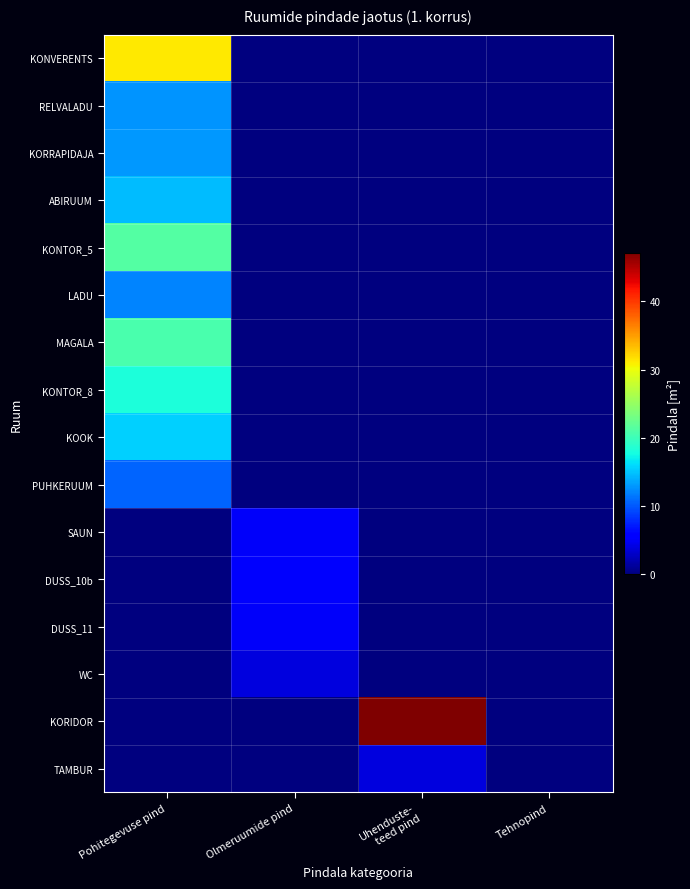

List the series in order of their peak value, highest first.

KORIDOR, KONVERENTS, KONTOR_5, MAGALA, KONTOR_8, KOOK, ABIRUUM, KORRAPIDAJA, RELVALADU, LADU, PUHKERUUM, DUSS_10b, DUSS_11, SAUN, WC, TAMBUR